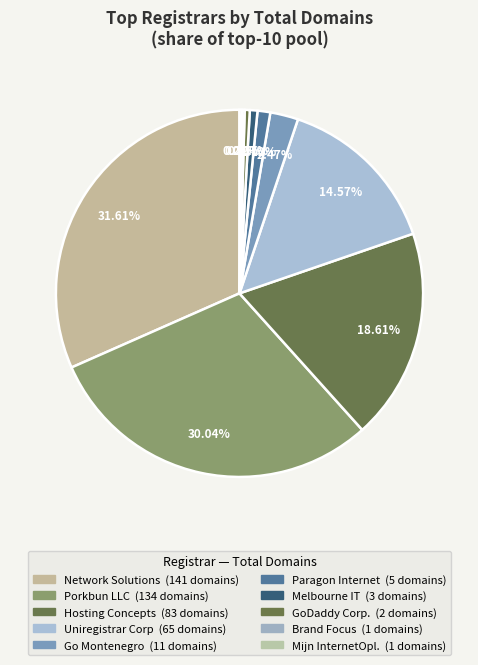

Which slice is the smallest?

Brand Focus Limited